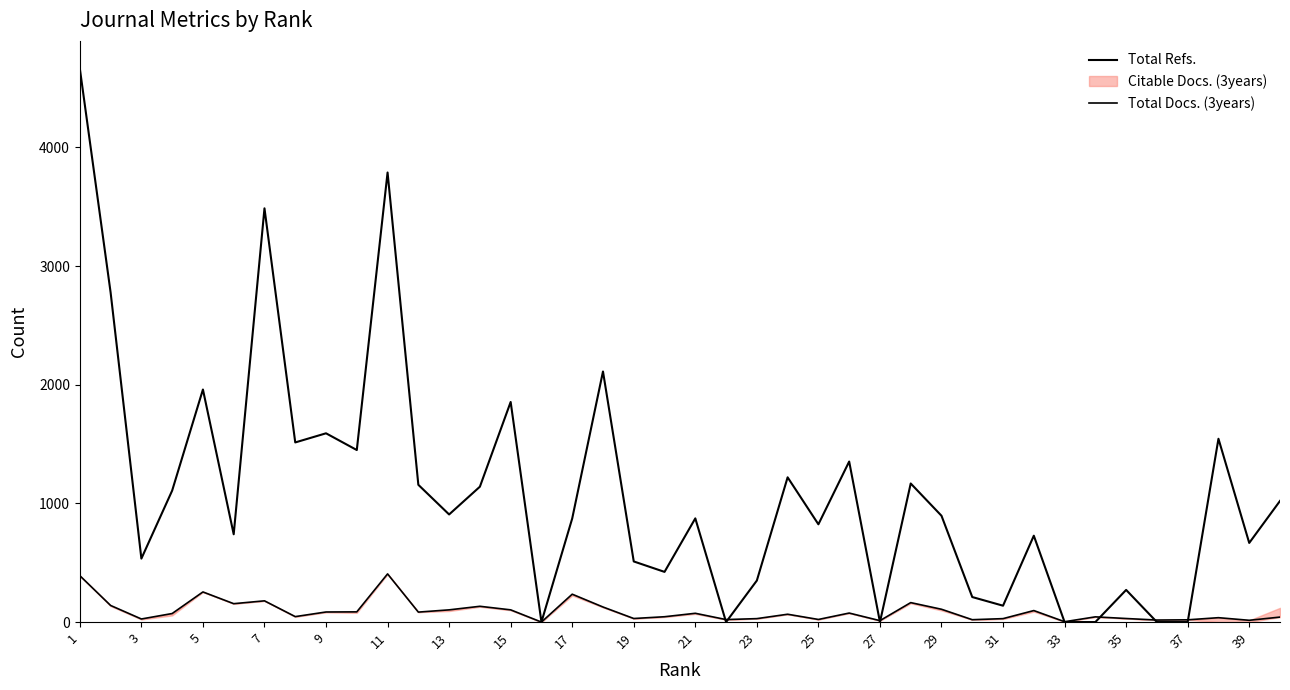

In Total Docs. (3years), how many points are higher than both neighbors (excluding endpoints)?

12